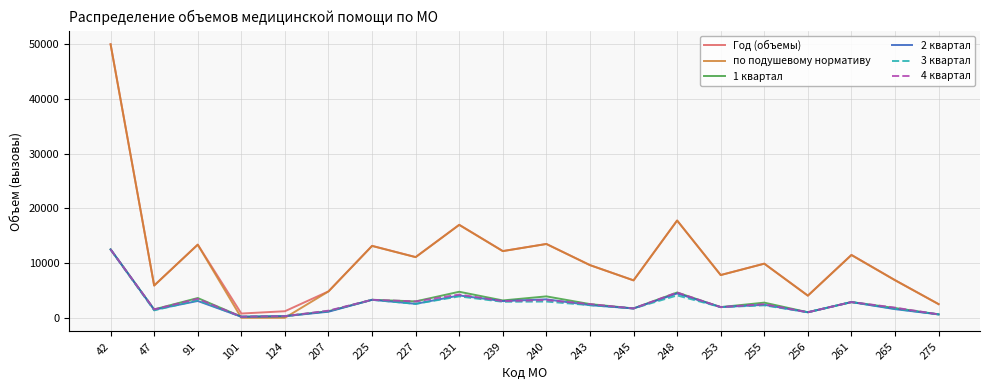

Which series has the widest spread of values?

по подушевому нормативу